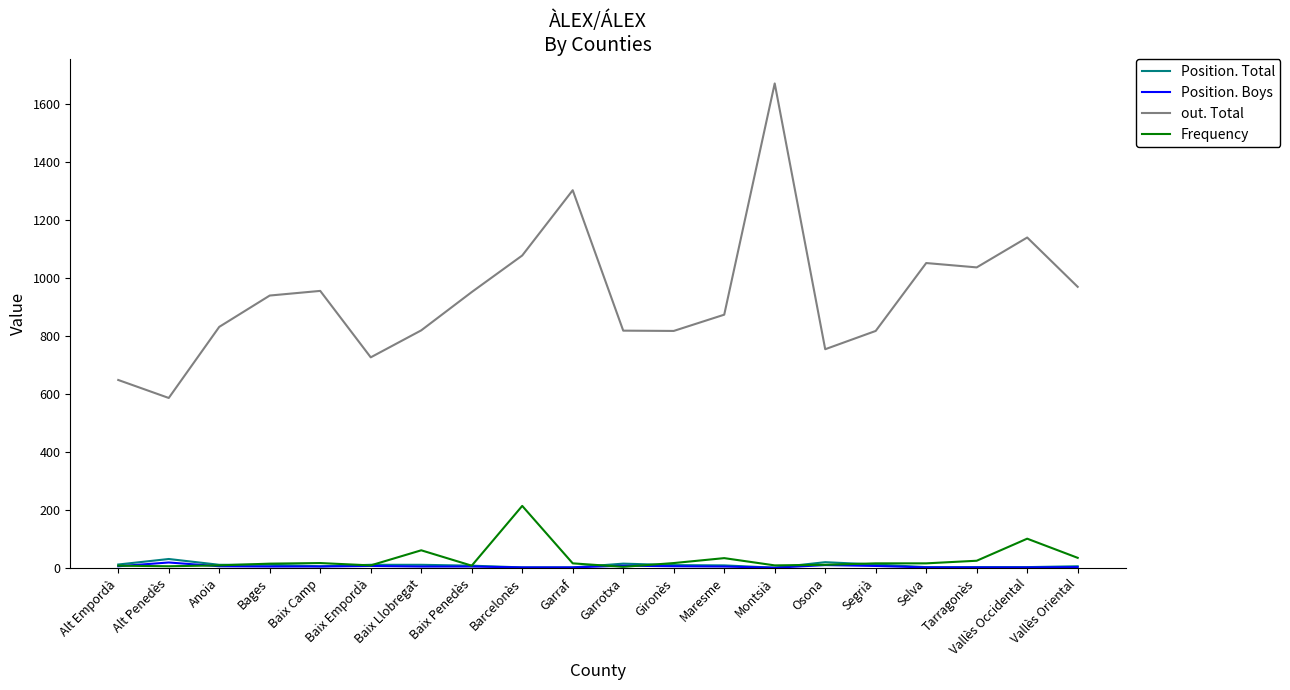

What is the greatest value displayed?

1670